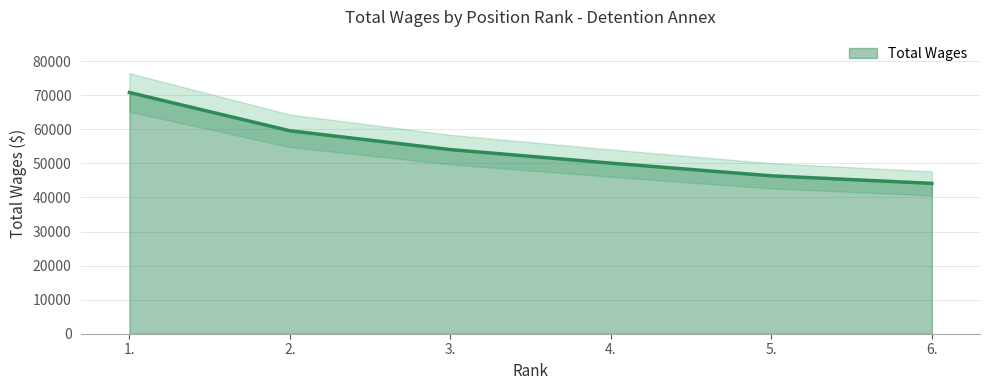

What is the sum of all values?

325075